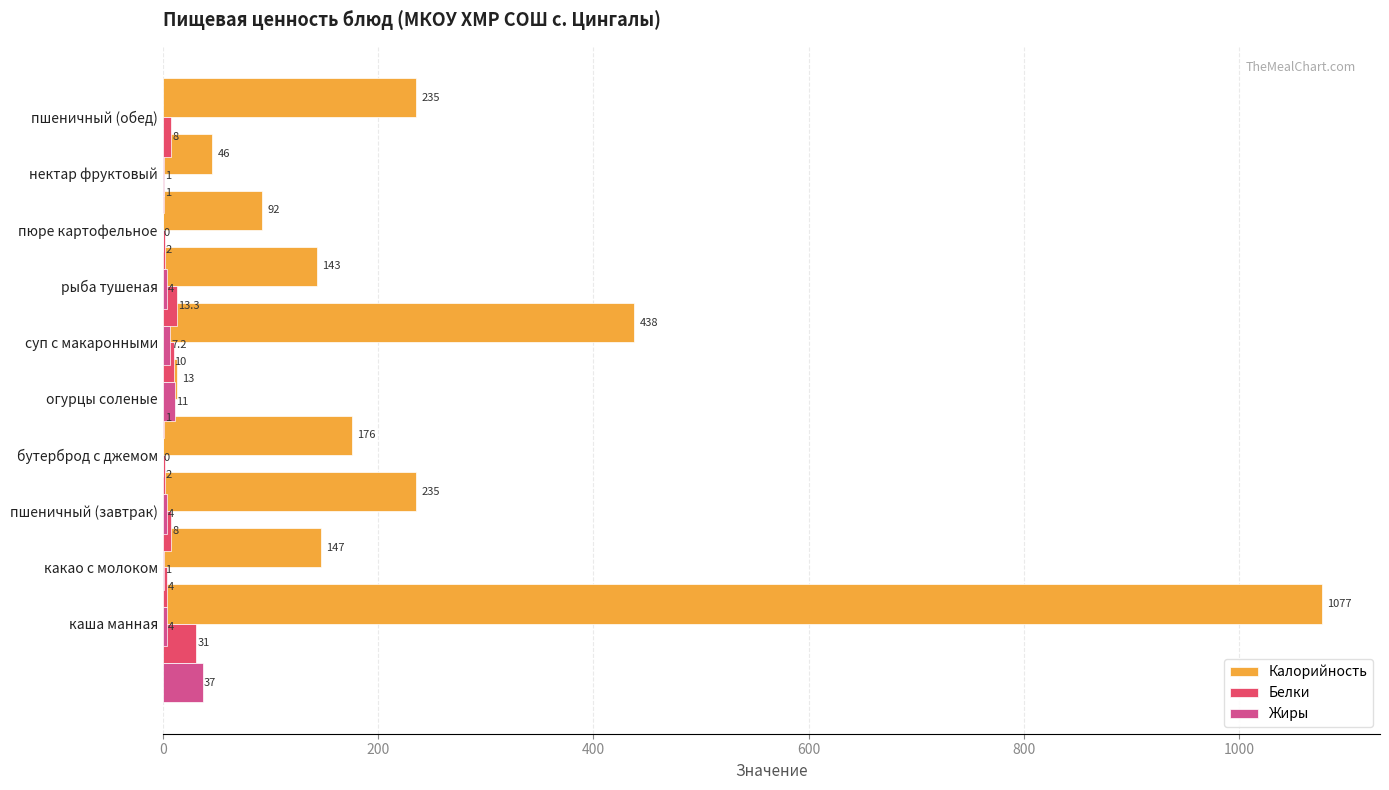

What is the average value of the Калорийность series?

260.2